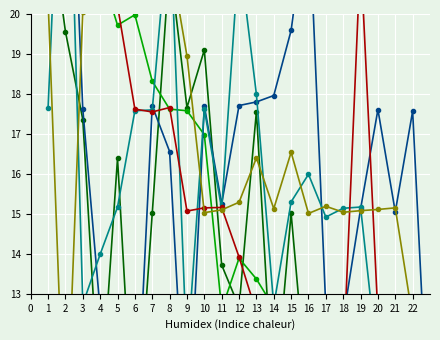

Which series has the widest spread of values?

Team 3